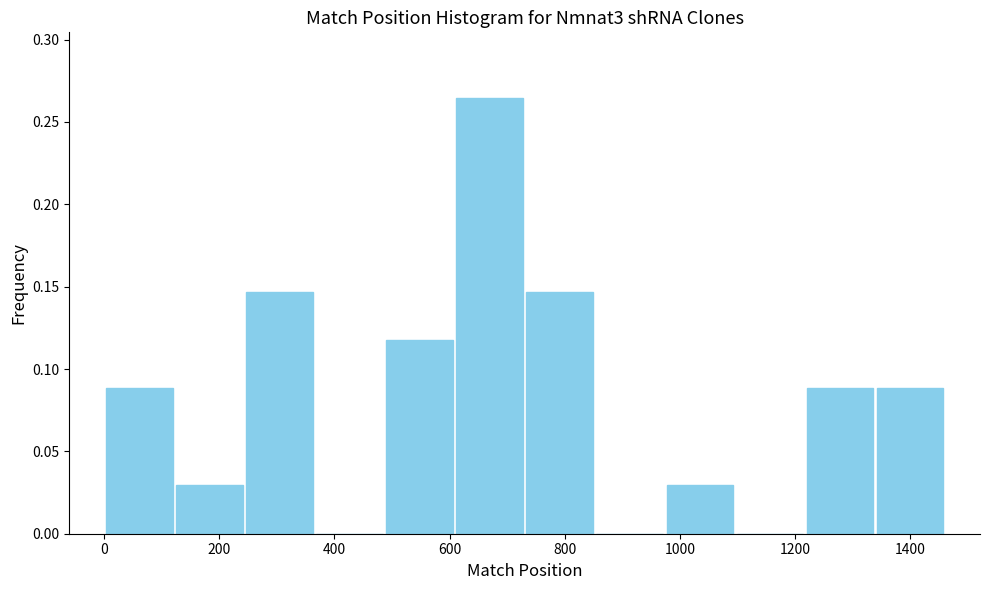

Reading left to right, transcribe this chart: for each bar, give the range it covers on the x-axis and its height. Neither the bar edges nor the heights are printed on the chart, so give them approximately, as read against the axes.

0 to 120: 0.090
120 to 240: 0.030
240 to 360: 0.145
360 to 480: 0
480 to 600: 0.120
600 to 740: 0.265
740 to 860: 0.145
860 to 980: 0
980 to 1100: 0.030
1100 to 1220: 0
1220 to 1340: 0.090
1340 to 1460: 0.090